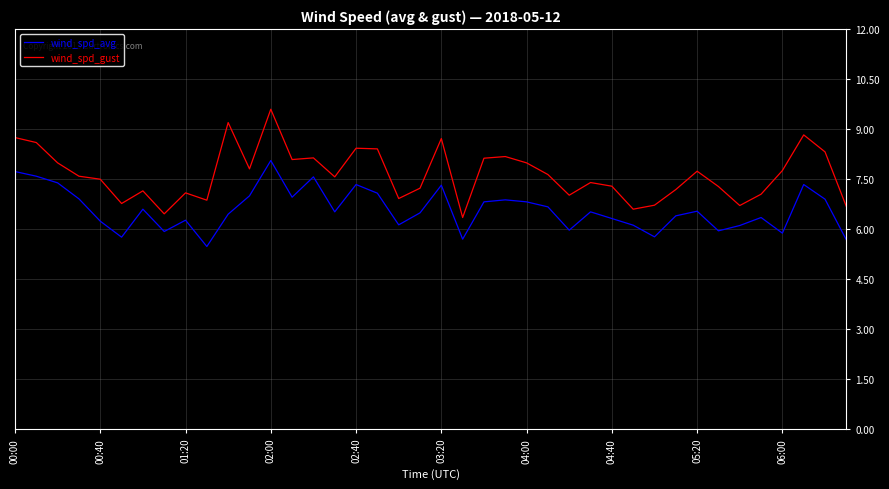

Which series has the widest spread of values?

wind_spd_gust